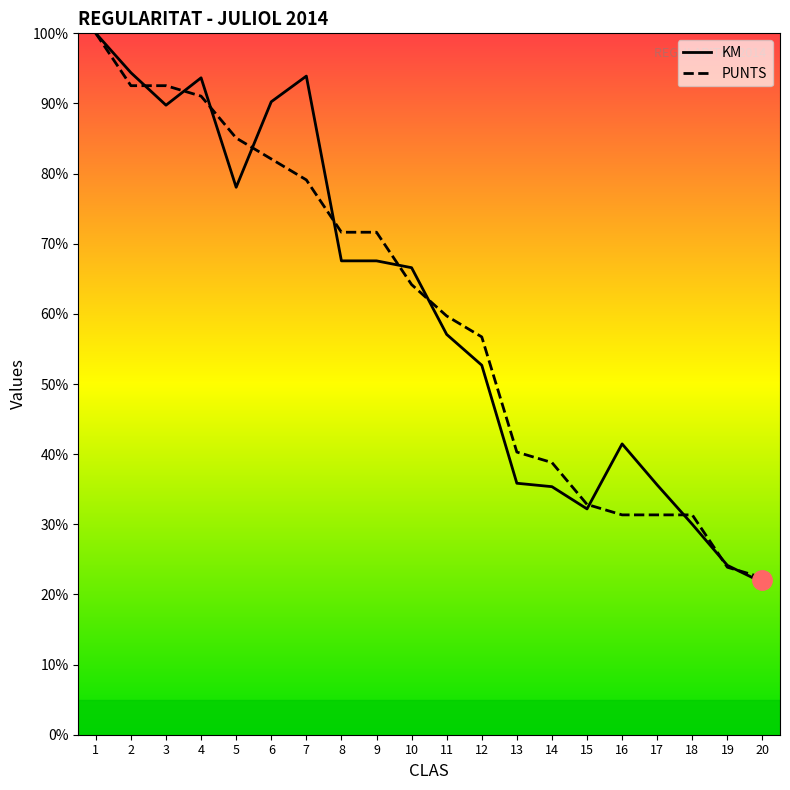

What is the total value across all series at 8?

139.2